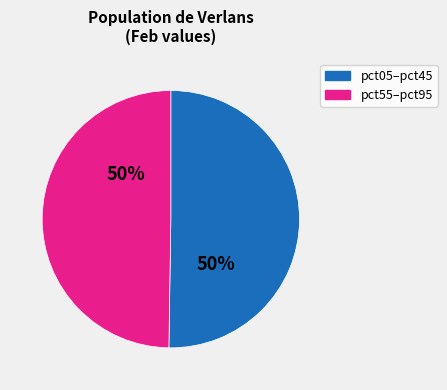

To the nearest percent, what is the average slice percentage?

50%